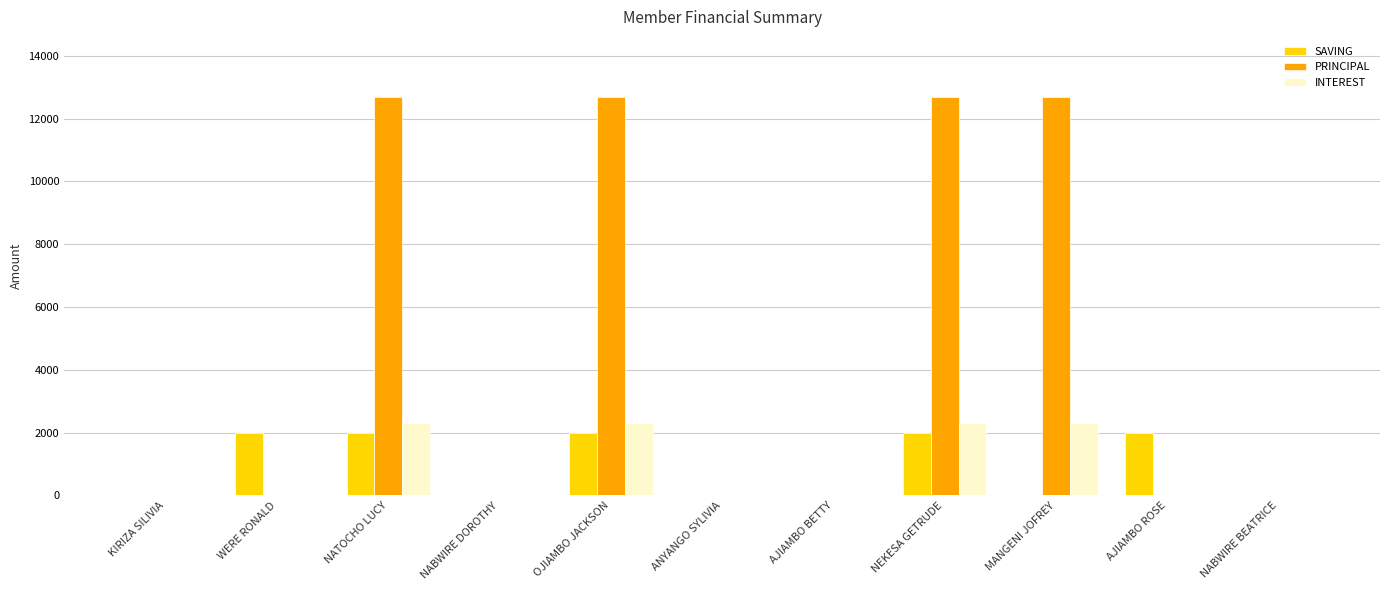

How many series are shown in this chart?

3